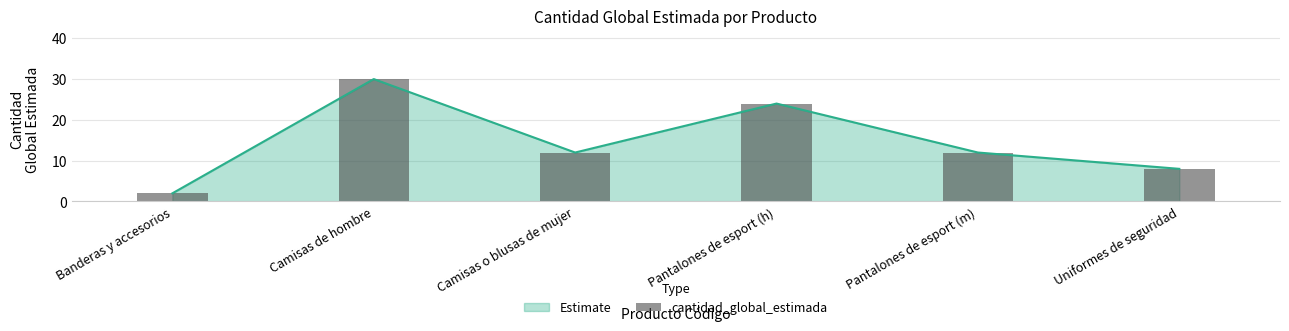

The chart shows a value of 24 at Pantalones de esport (h). True or false?

True